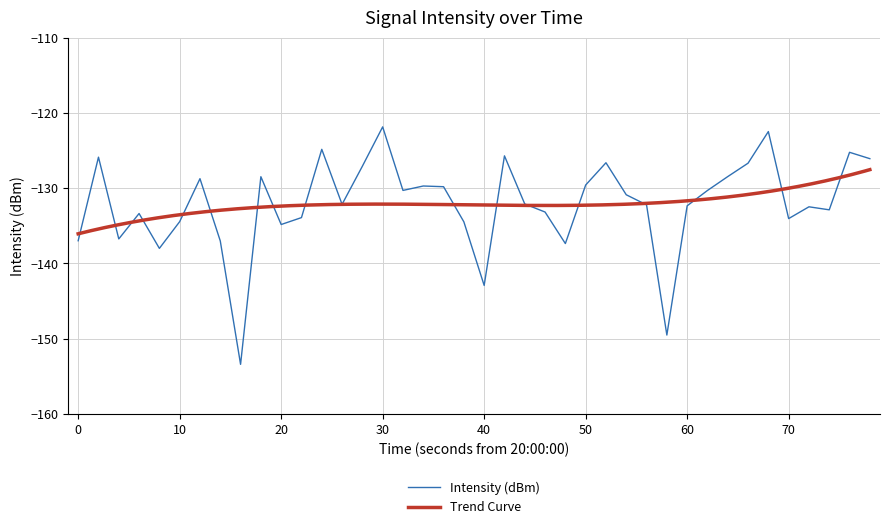

True or false: Intensity (dBm) has a value of -134.4 at 10.

True